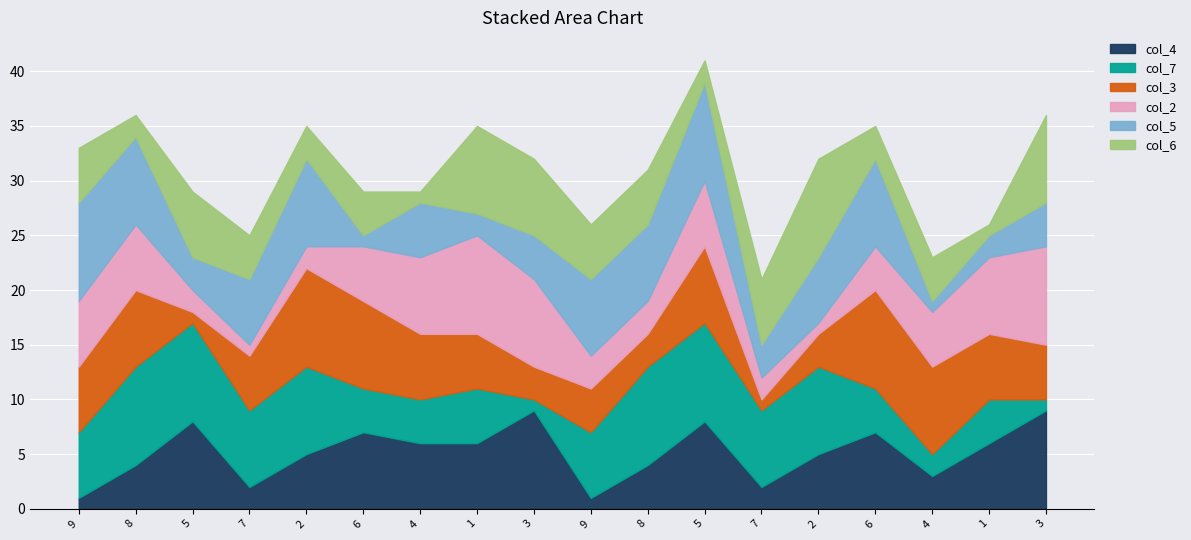

How many lines are shown in the chart?

6